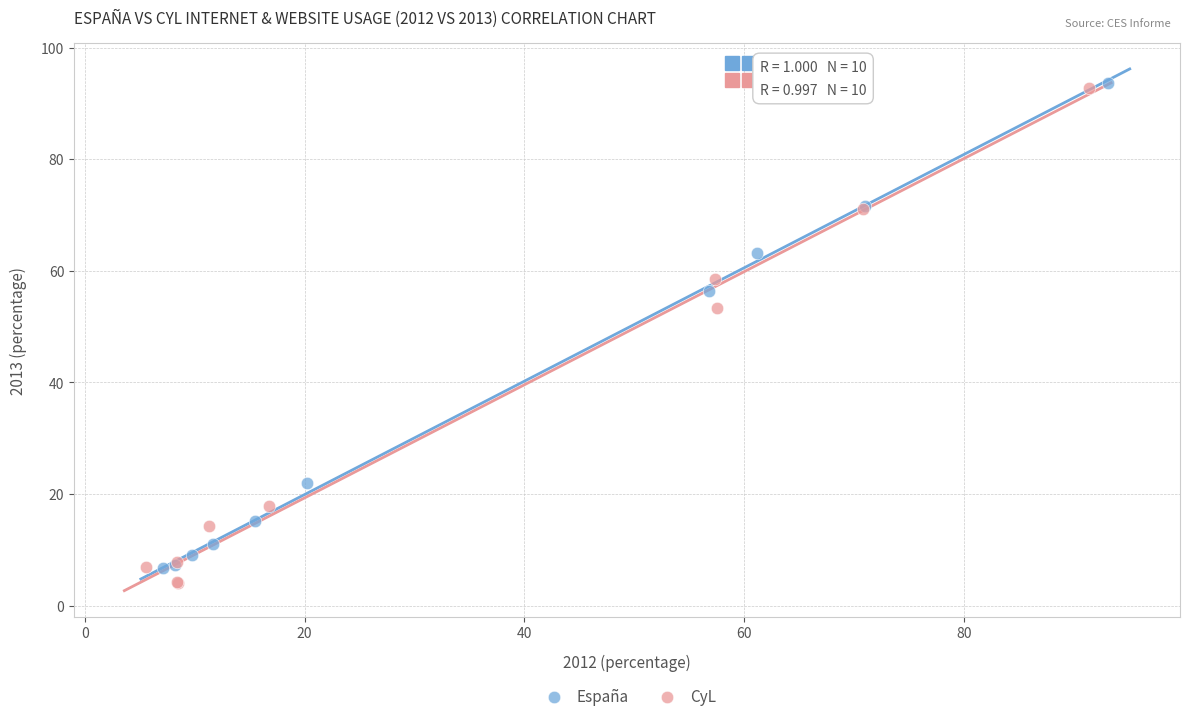

What are all the series names shown in the legend?

España, CyL